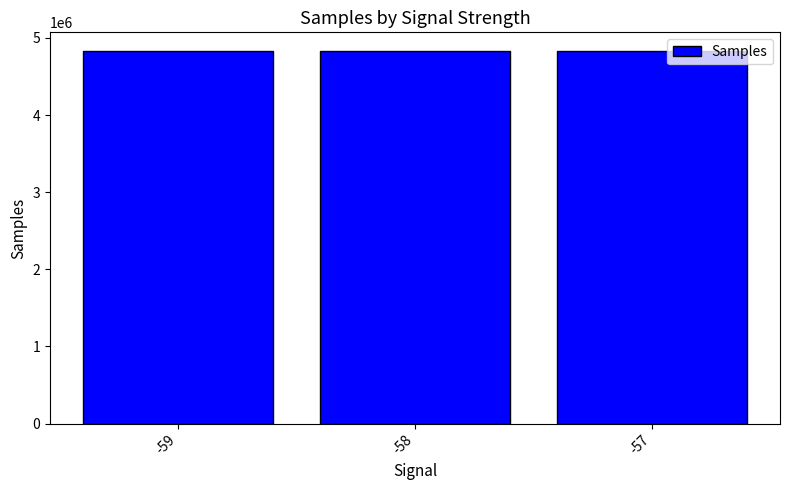

Are the bars horizontal?

No